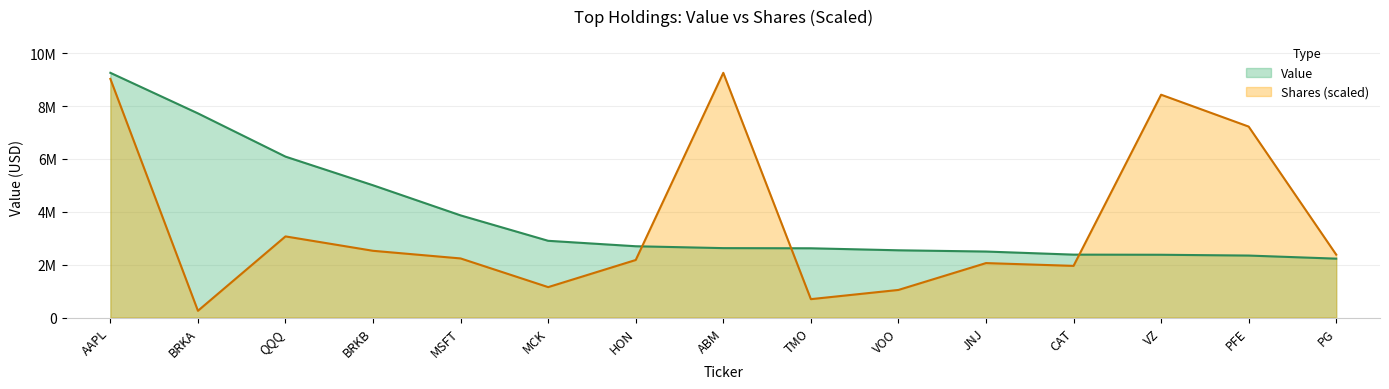

Which category has the lowest value in the Shares series?

BRKA